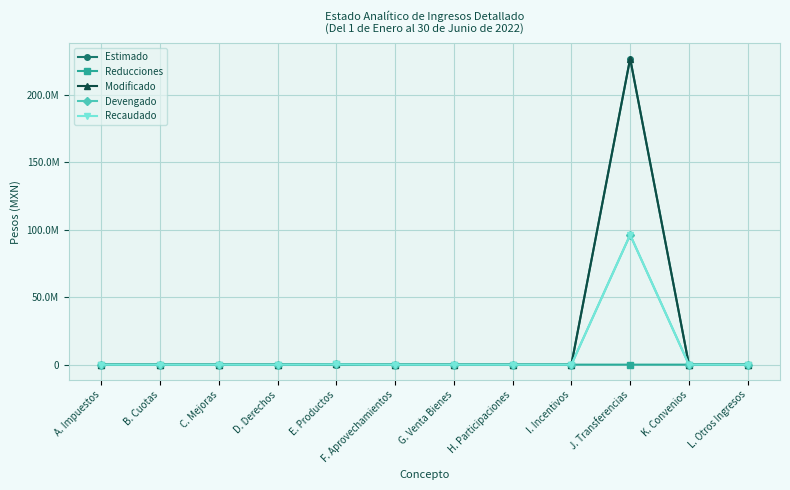

Does the chart have visible grid lines?

Yes